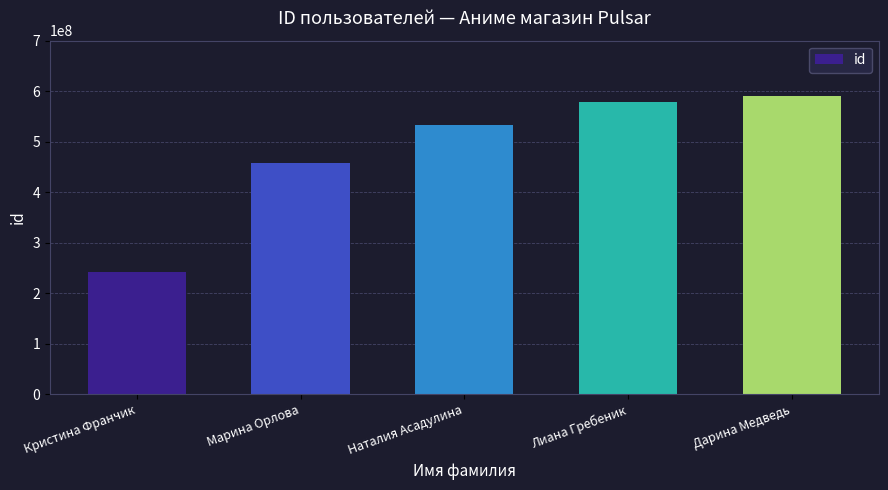

Count the number of categories in the chart.

5